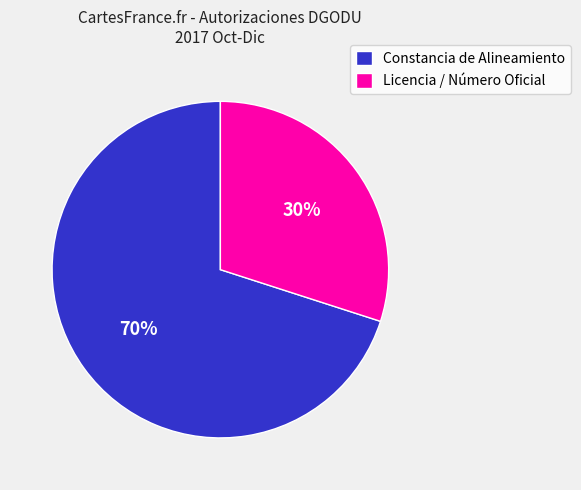

Between Licencia / Número Oficial and Constancia de Alineamiento, which is larger?

Constancia de Alineamiento